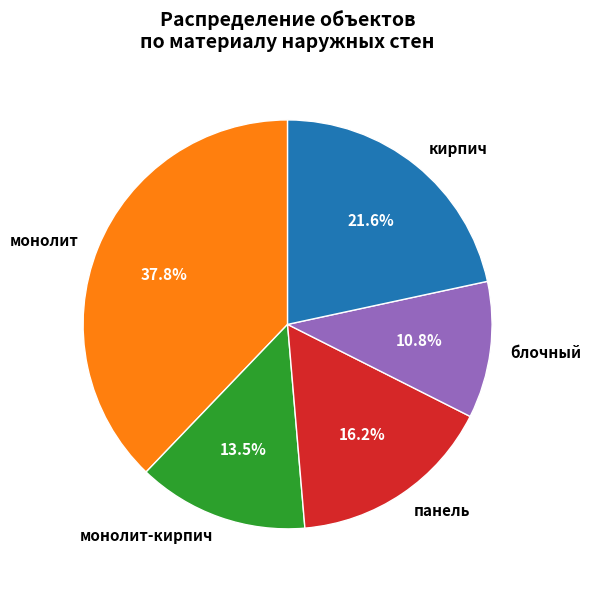

Which slice is the smallest?

блочный